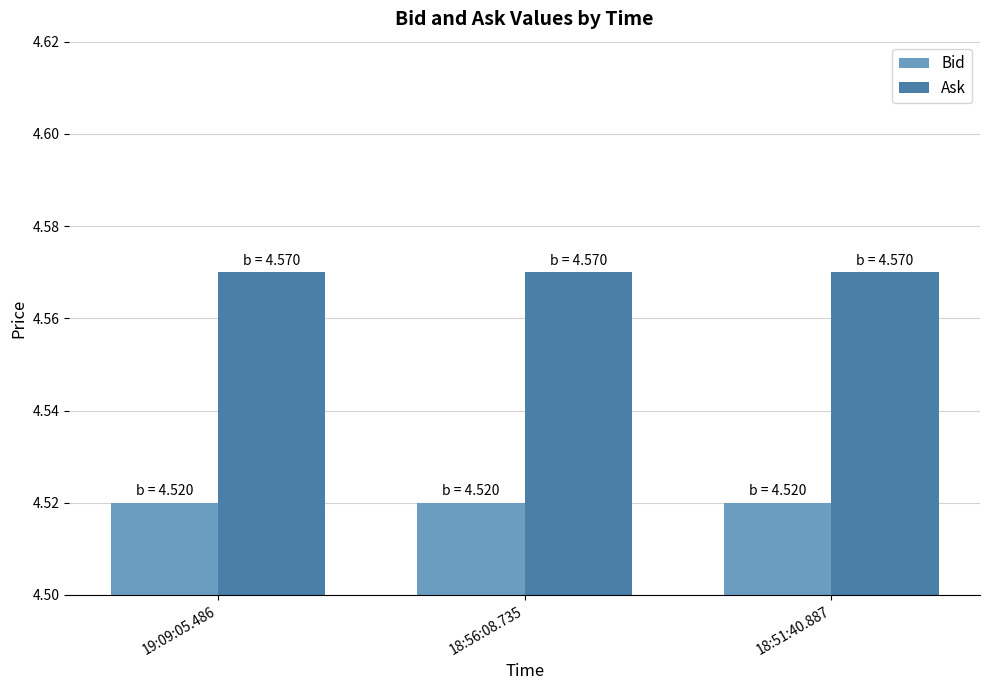

Is it true that Ask equals 6.7 at 18:51:40.887?

False